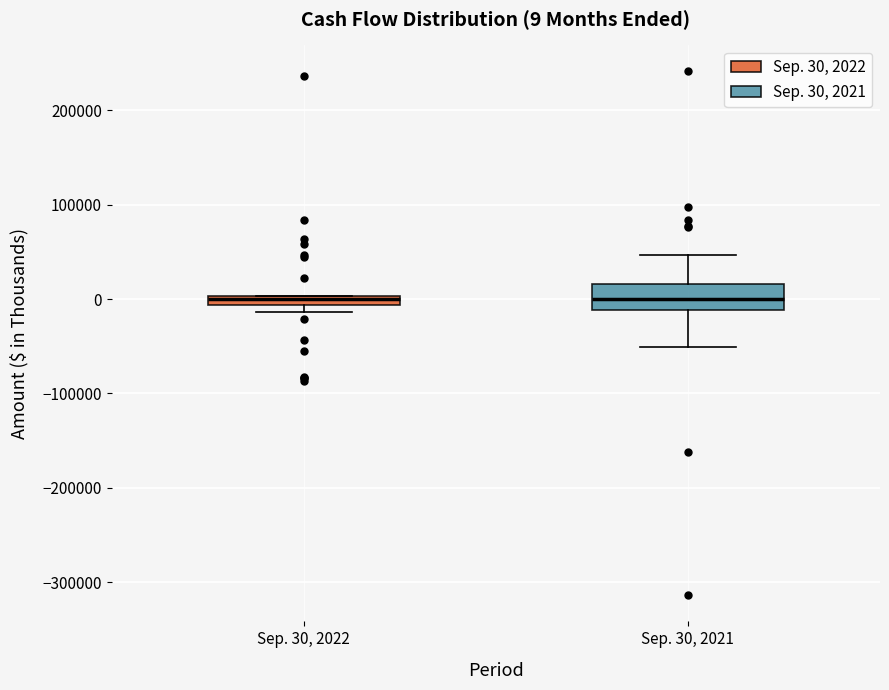

Comparing the boxes themselves (not the whiskers), which one is the tallest?

Sep. 30, 2021